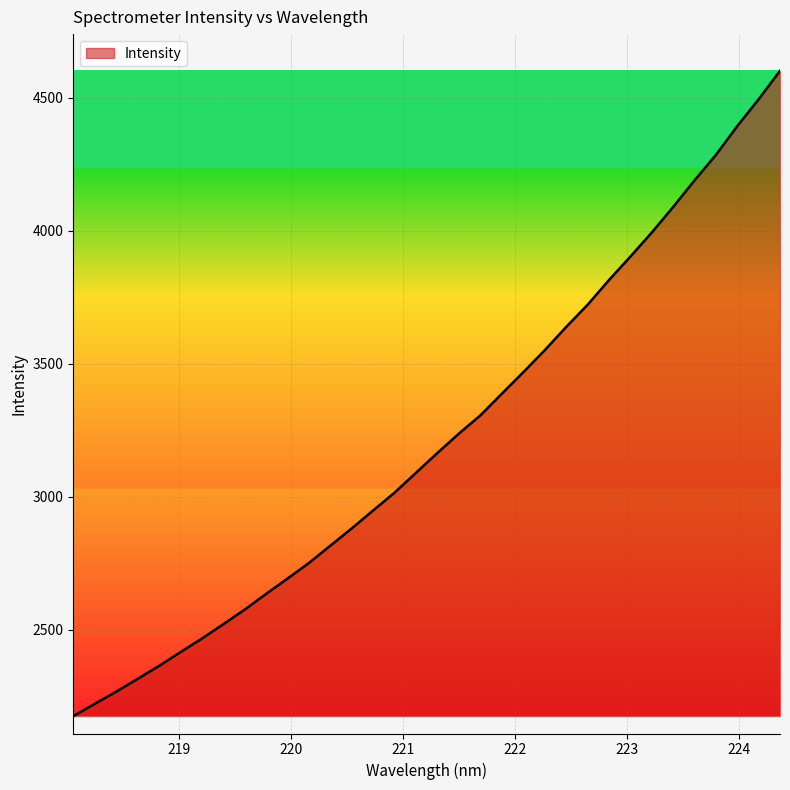

Count the number of values greater than 3165.

17